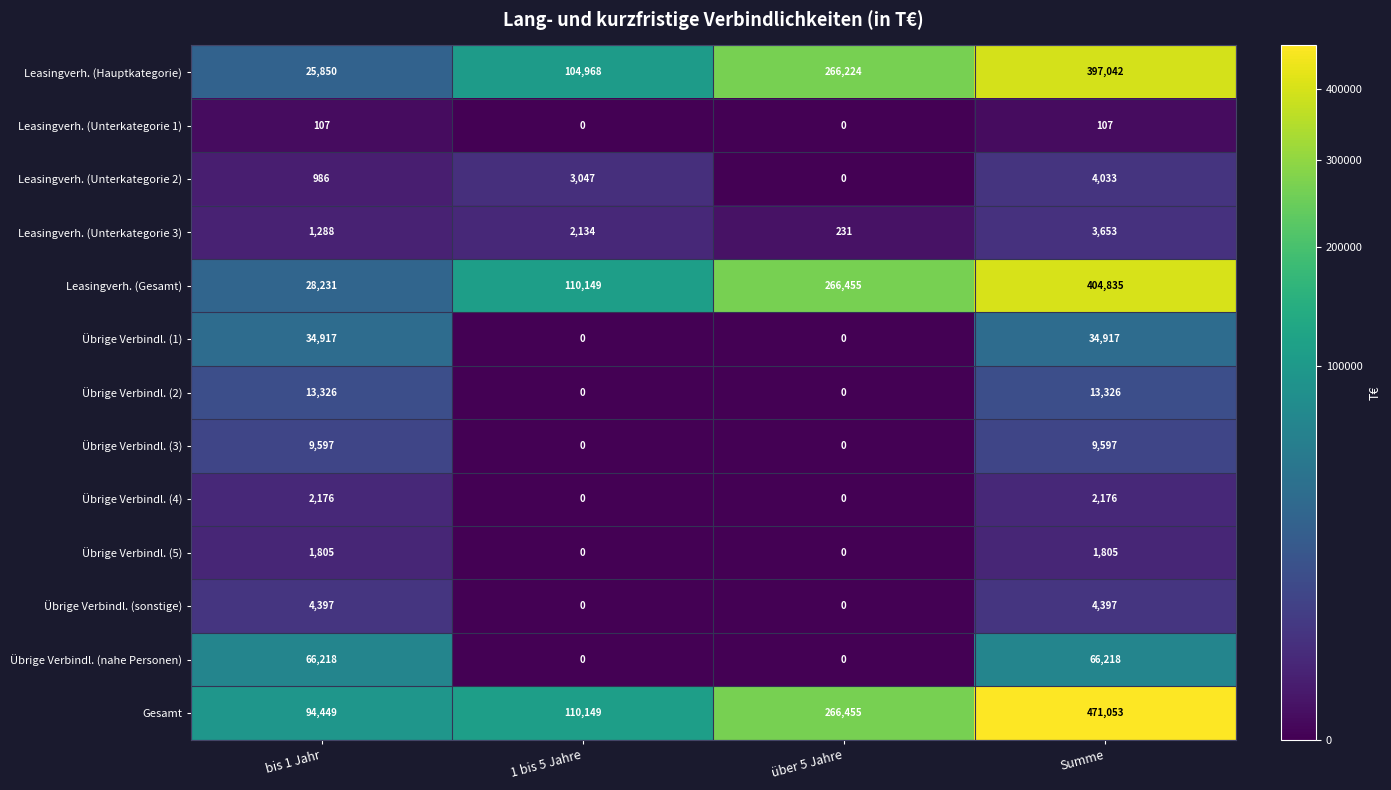

What is the highest value of the Übrige Verbindl. (1) series?

34917